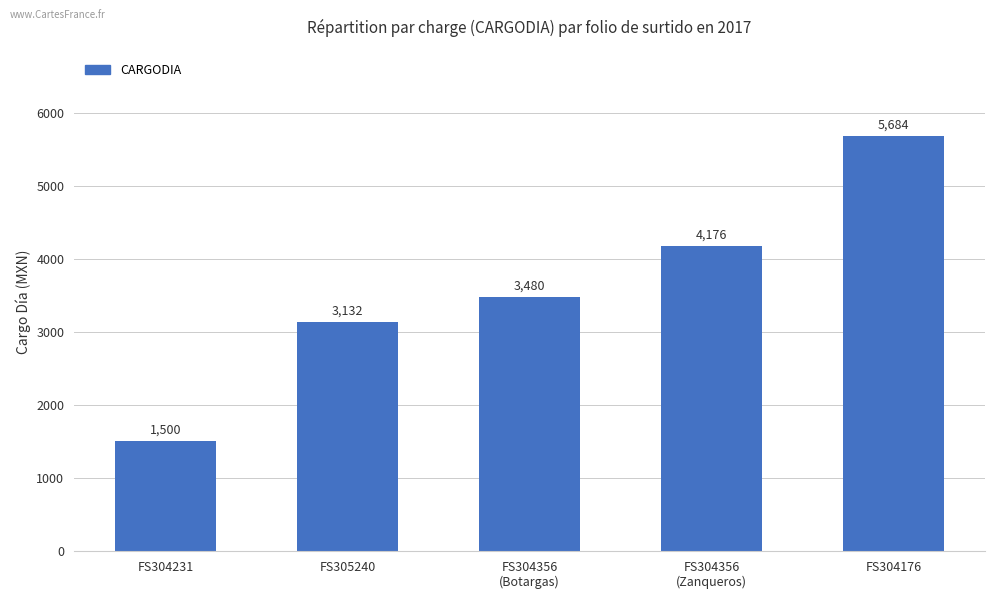

Reading left to right, extract all data points from this chart.

FS304231=1500	FS305240=3132	FS304356
(Botargas)=3480	FS304356
(Zanqueros)=4176	FS304176=5684